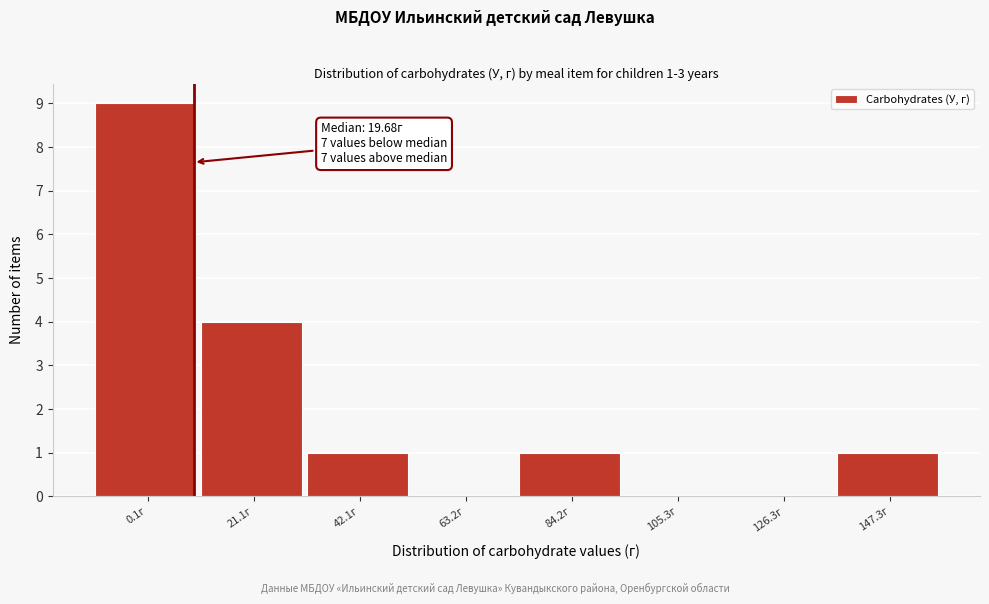

Reading left to right, list all the values displayed in this chart.

0.1г=9	21.1г=4	42.1г=1	63.2г=0	84.2г=1	105.3г=0	126.3г=0	147.3г=1